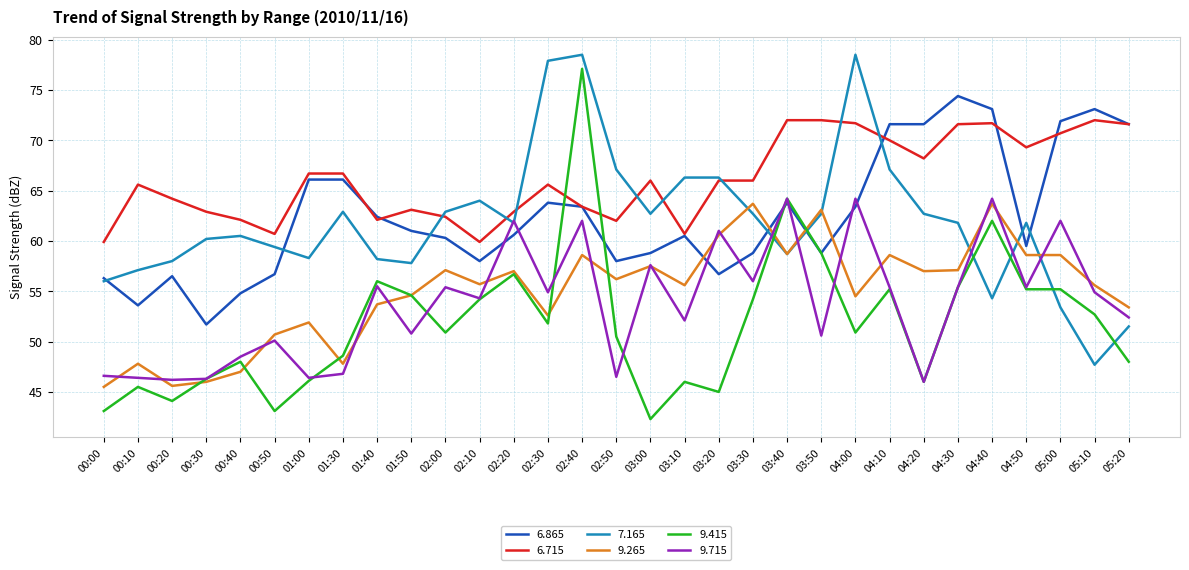

What is the maximum value for 6.715?

72.0